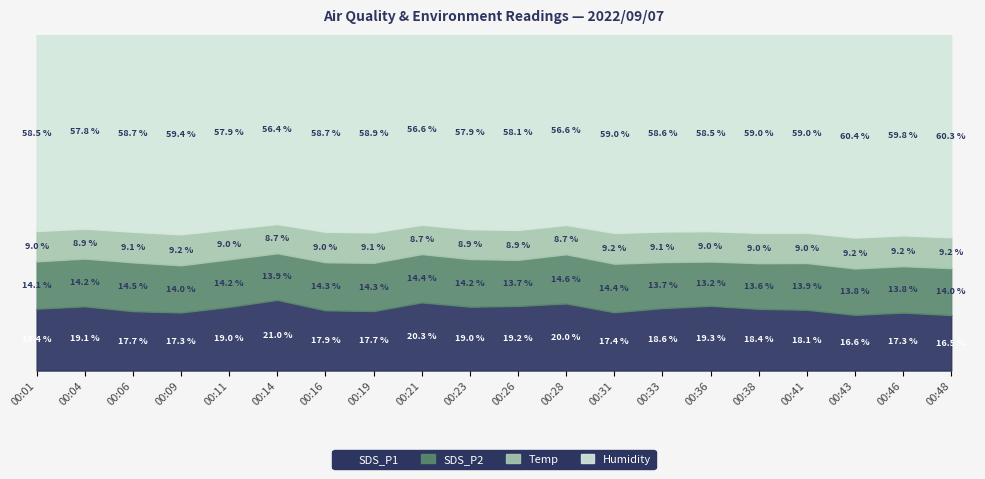

Where is SDS_P1 nearest to the value 18?

00:16